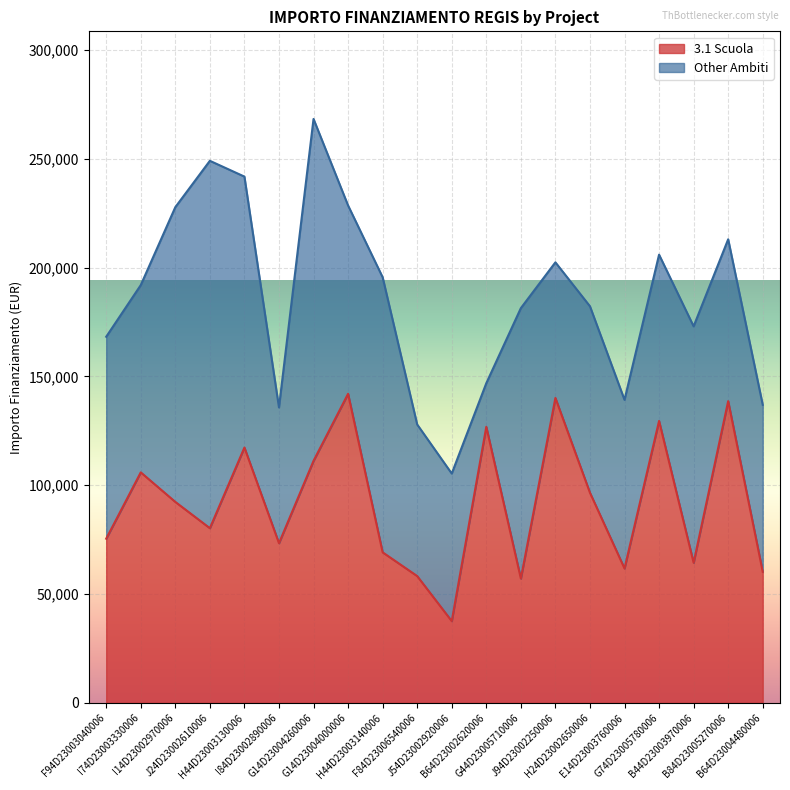

Where does the data first go above 92341?

I74D23003330006